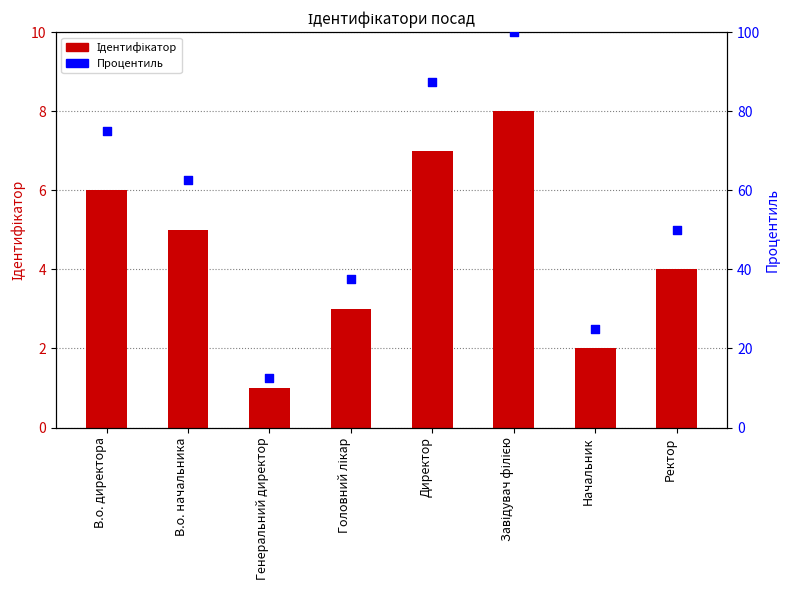

What is the total value across all series at В.о. начальника?

67.5